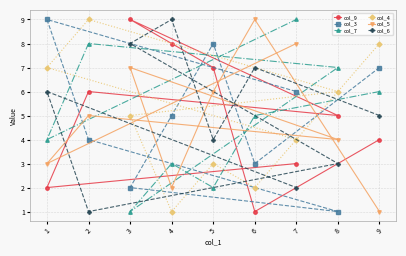

How many data points in col_5 are less than 5?

4